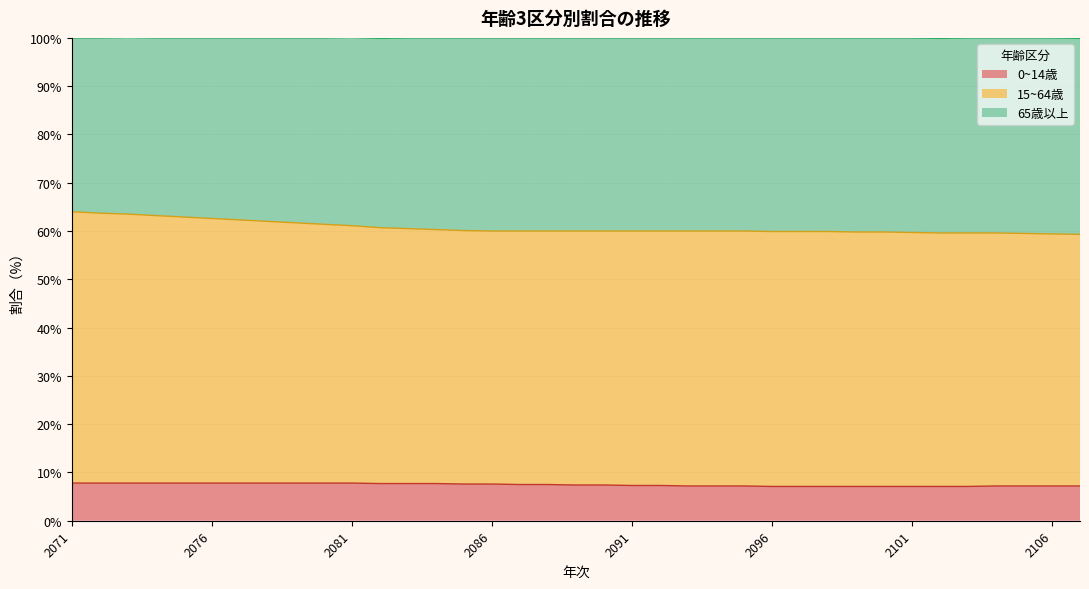

What are all the series names shown in the legend?

0~14歳, 15~64歳, 65歳以上